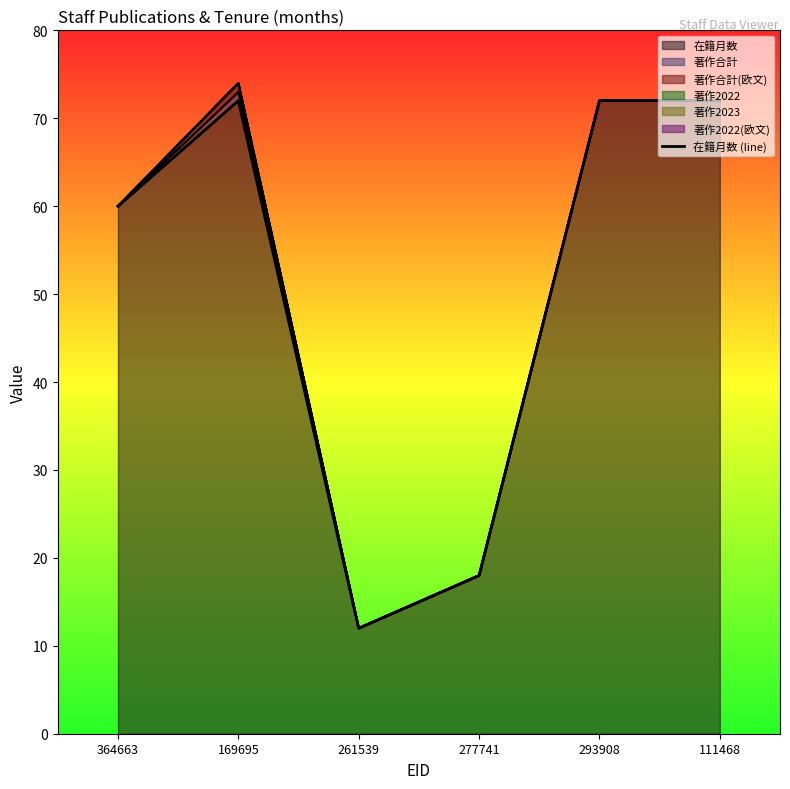

Which category has the lowest value across all series?

261539